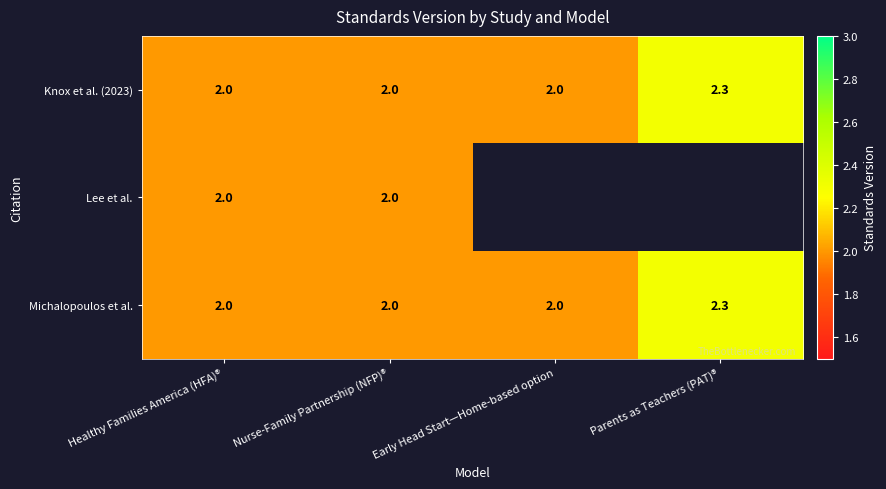

Read the Michalopoulos et al. value at Early Head Start—Home-based option.

2.0